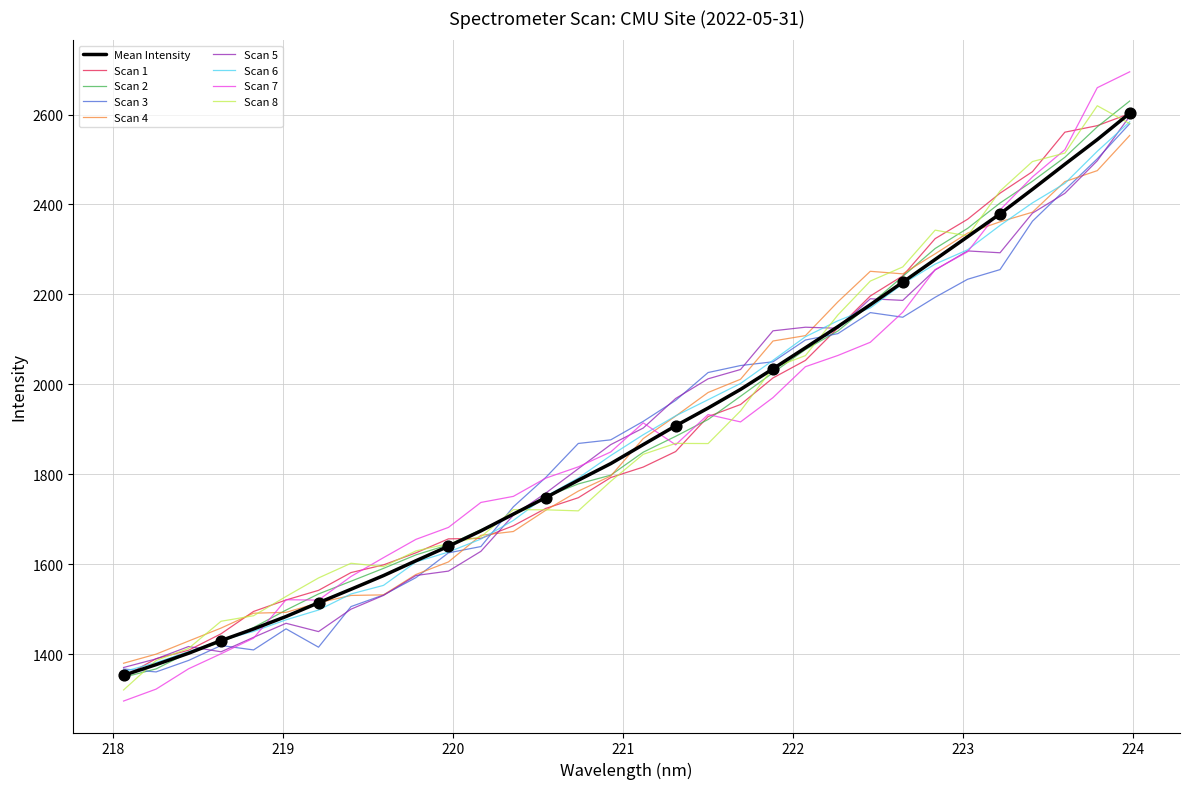

Which series has the widest spread of values?

Scan 7